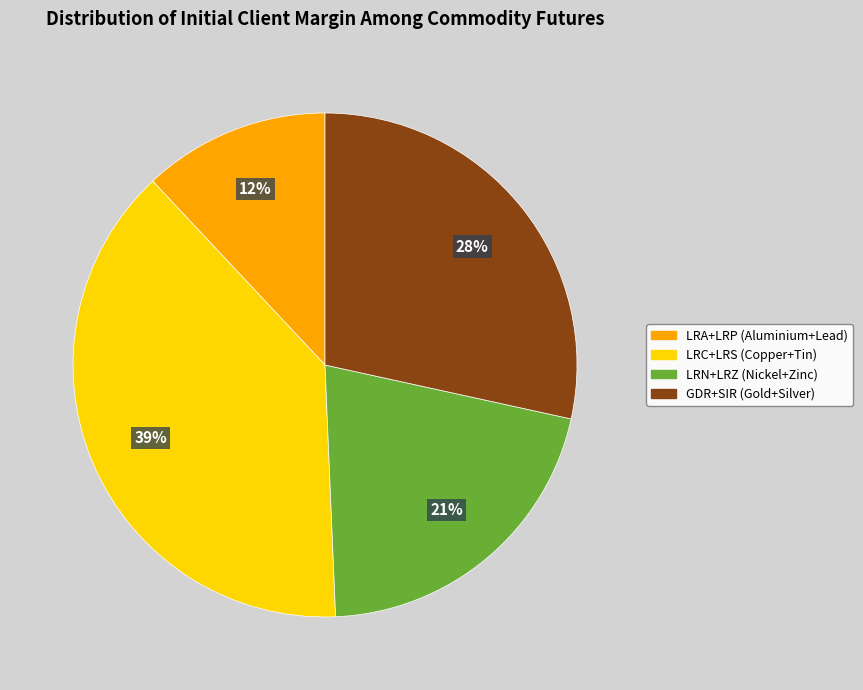

To the nearest percent, what is the average slice percentage?

25%